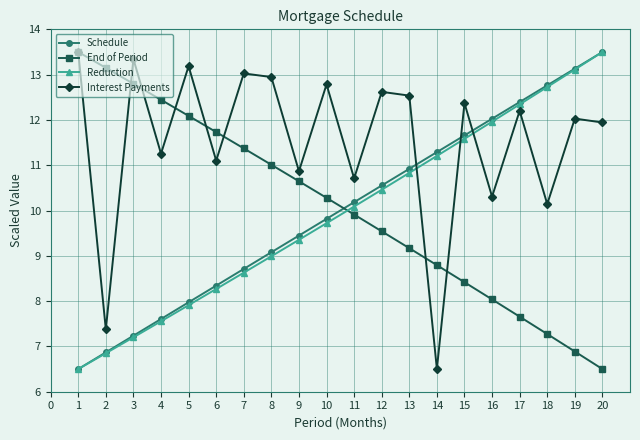

Where is the first local minimum for Interest Payments?

2